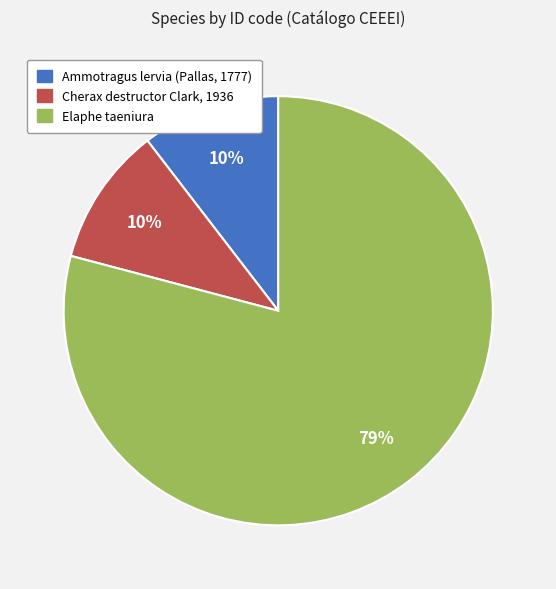

Does any single category account for the majority?

Yes